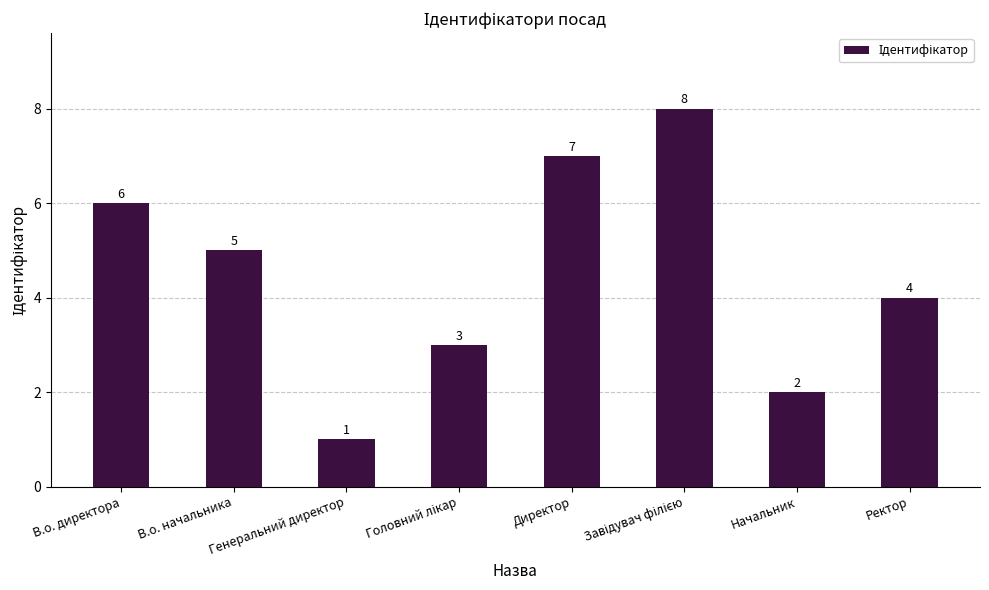

How many bars are there in total?

8